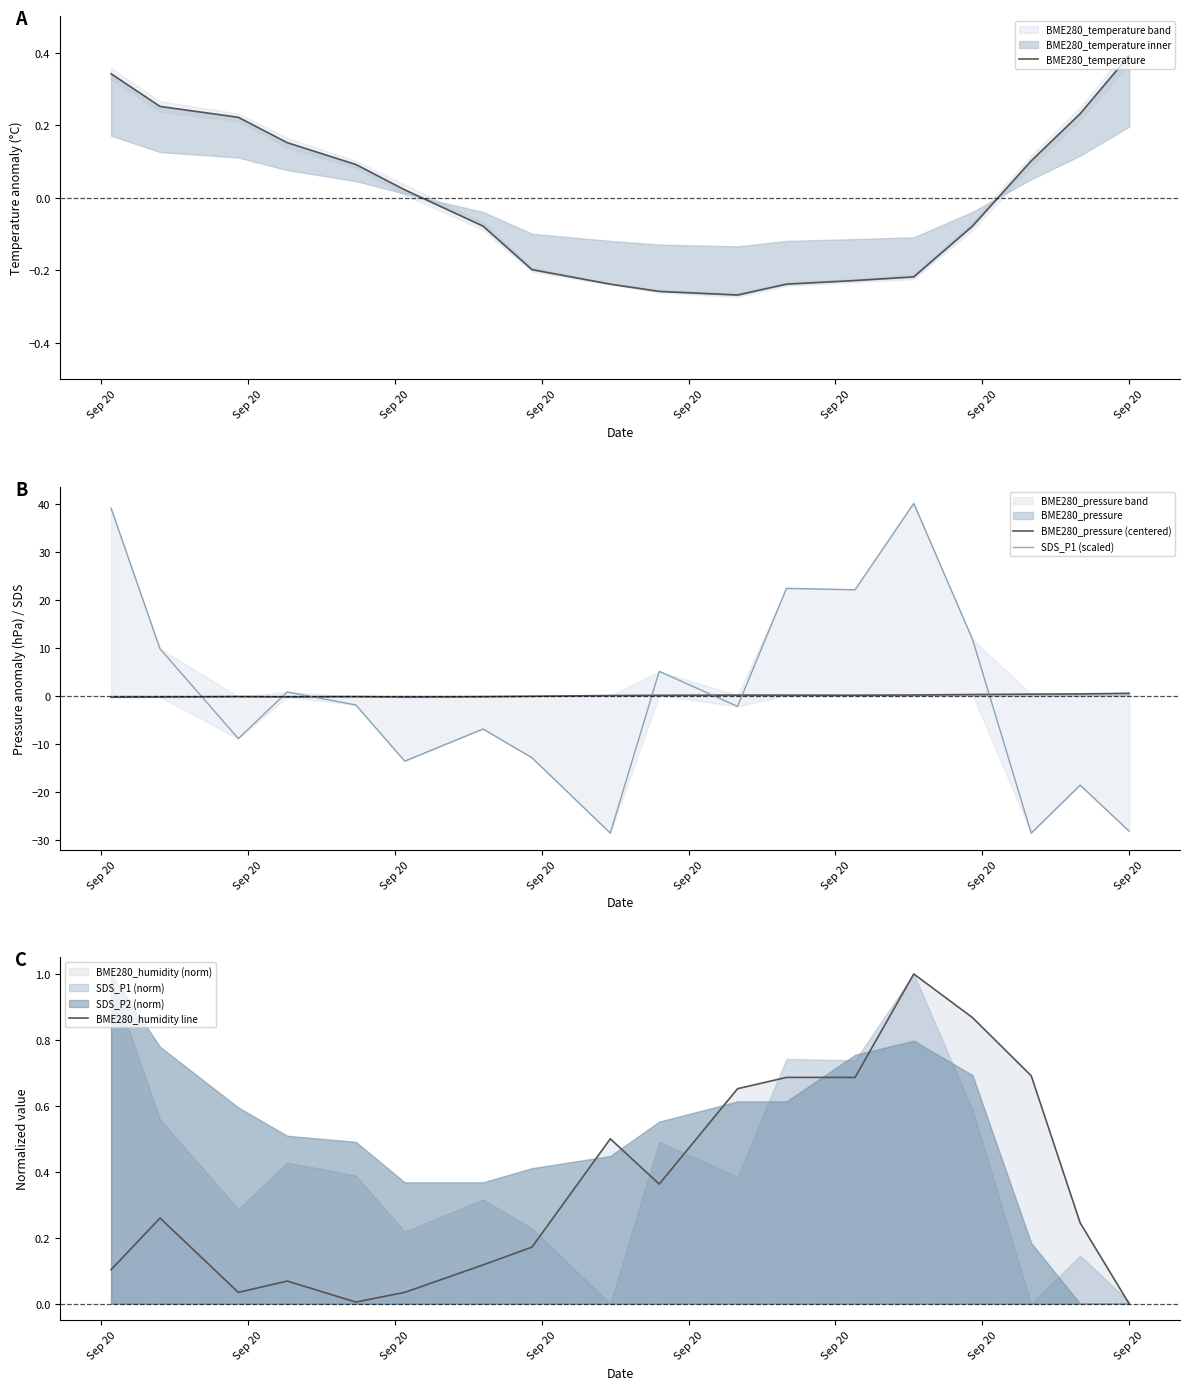

What is the minimum value shown in the chart?

-28.6